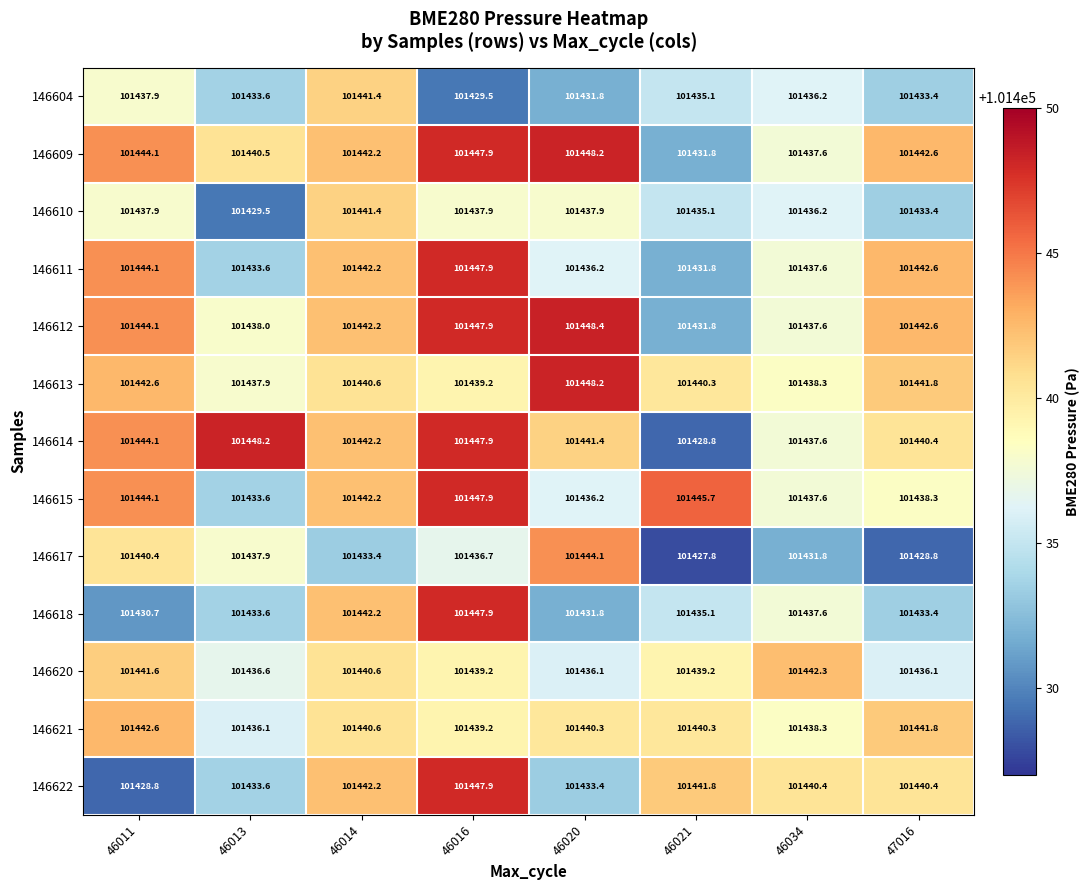

Which series changed the most between 46034 and 47016?

146620